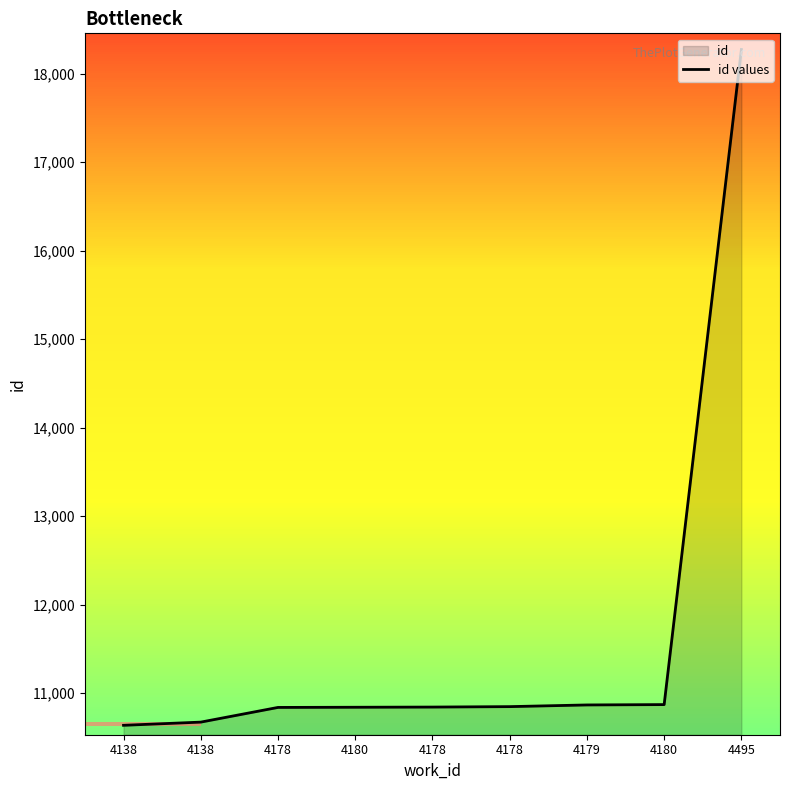

Rank the categories by value from lowest to highest.

4138, 4138, 4178, 4180, 4178, 4178, 4179, 4180, 4495